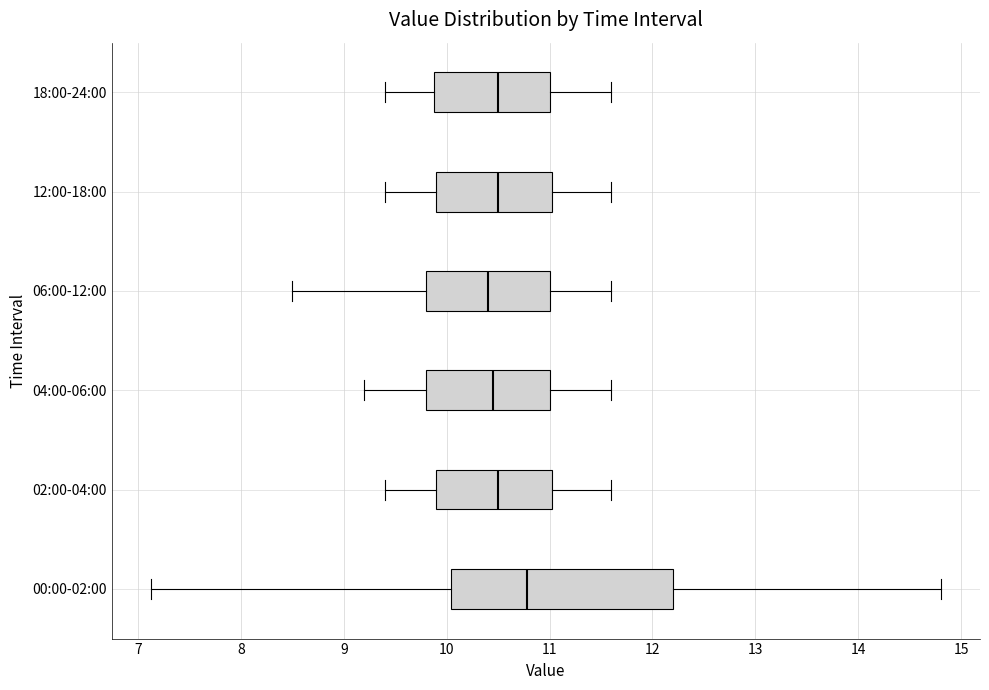

Which box is the widest, from its left edge to its right edge?

00:00-02:00